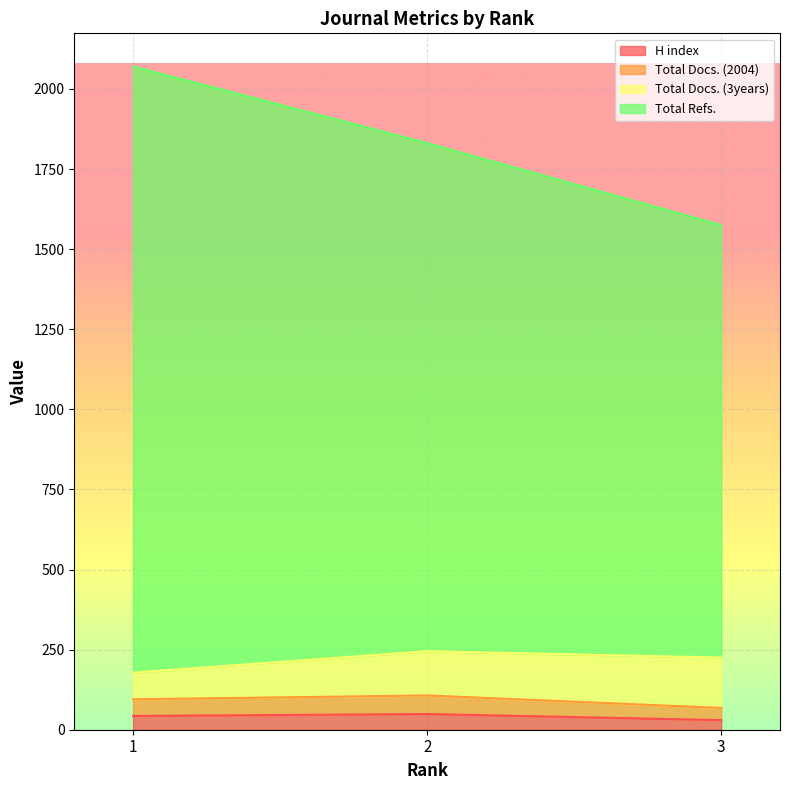

How many lines are shown in the chart?

4